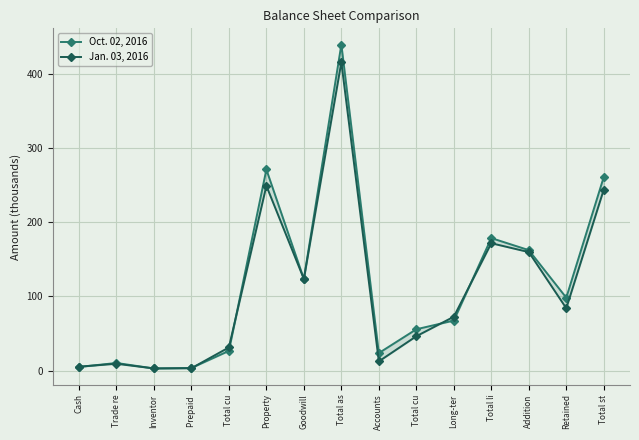

Which series ends up on top after the final intersection of Oct. 02, 2016 and Jan. 03, 2016?

Oct. 02, 2016